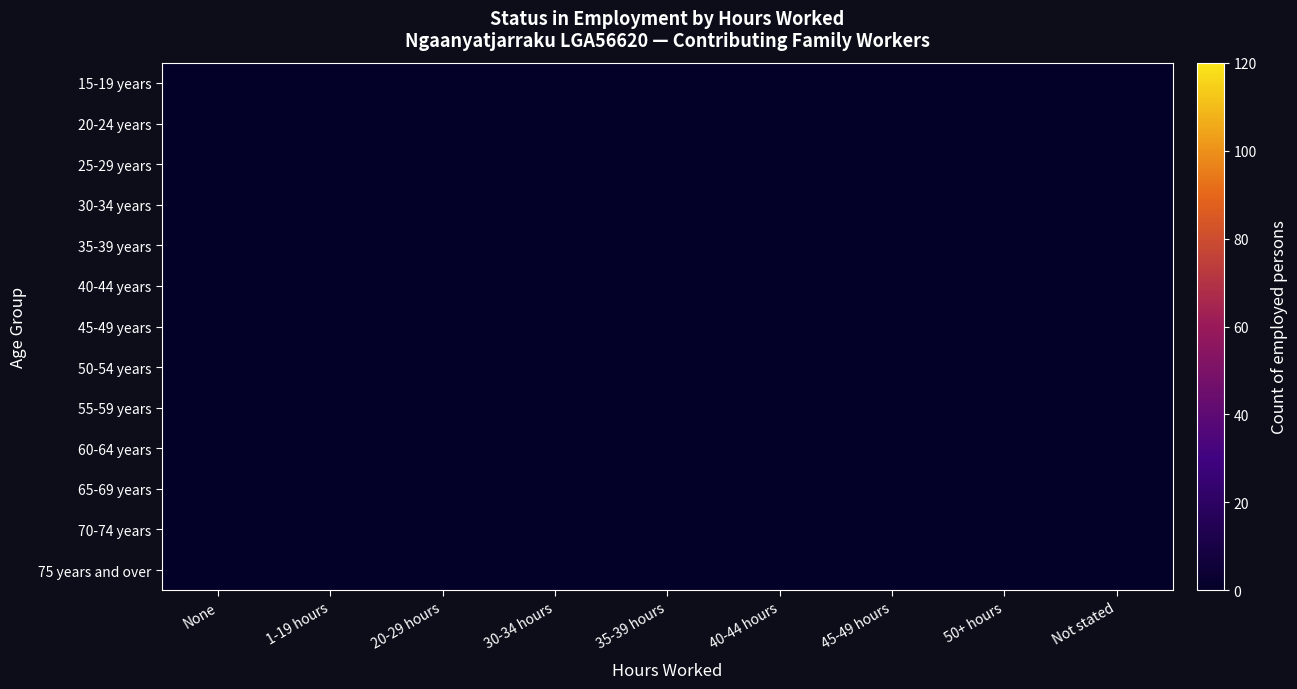

List the series in order of their peak value, lowest first.

65-69 years, 25-29 years, 55-59 years, 60-64 years, 70-74 years, 35-39 years, 45-49 years, 75 years and over, 15-19 years, 30-34 years, 40-44 years, 20-24 years, 50-54 years